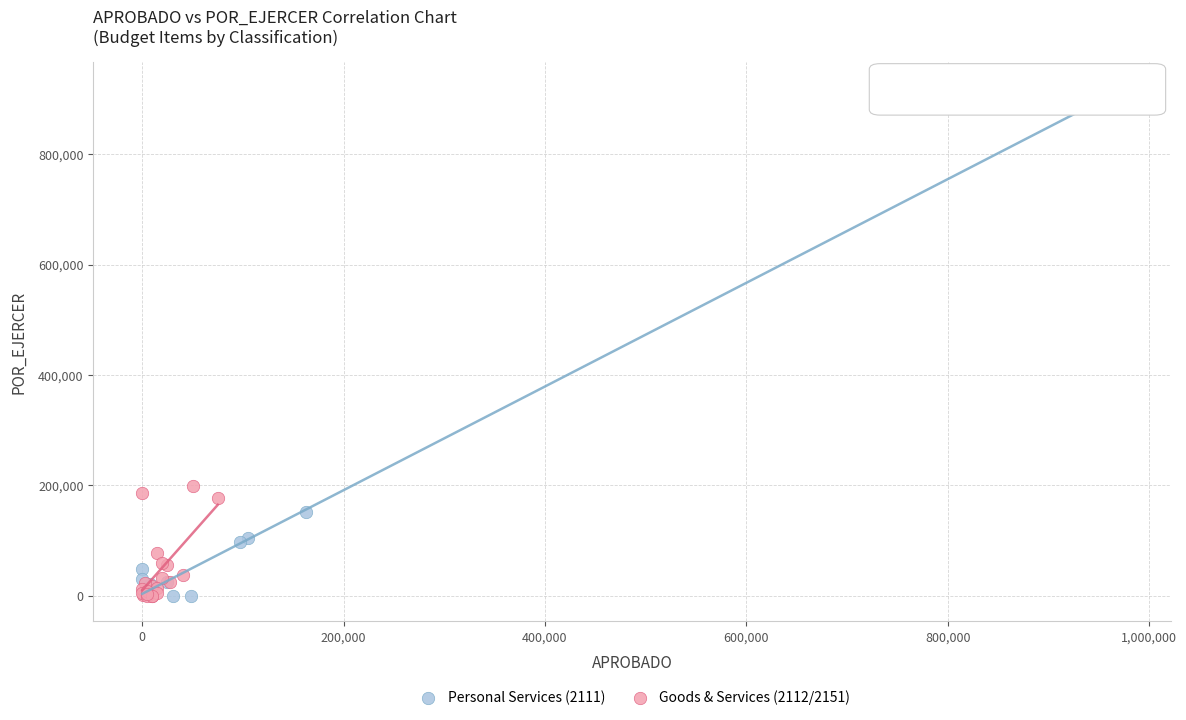

Which series reaches the maximum Y coordinate?

Personal Services (2111)